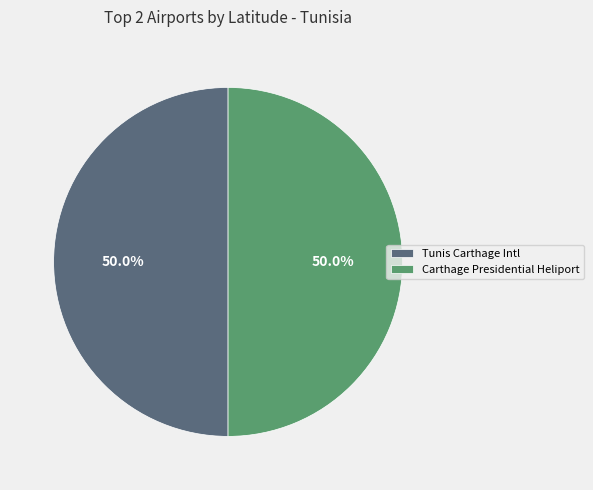

To the nearest percent, what is the average slice percentage?

50%